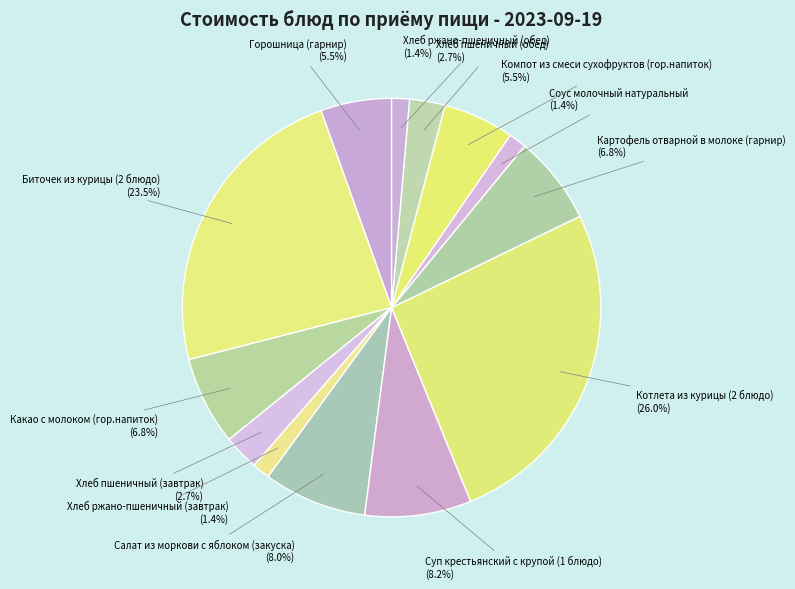

What is the ratio of the value at Соус молочный натуральный (1.4%) to the value at Хлеб ржано-пшеничный (обед) (1.4%)?

1.0